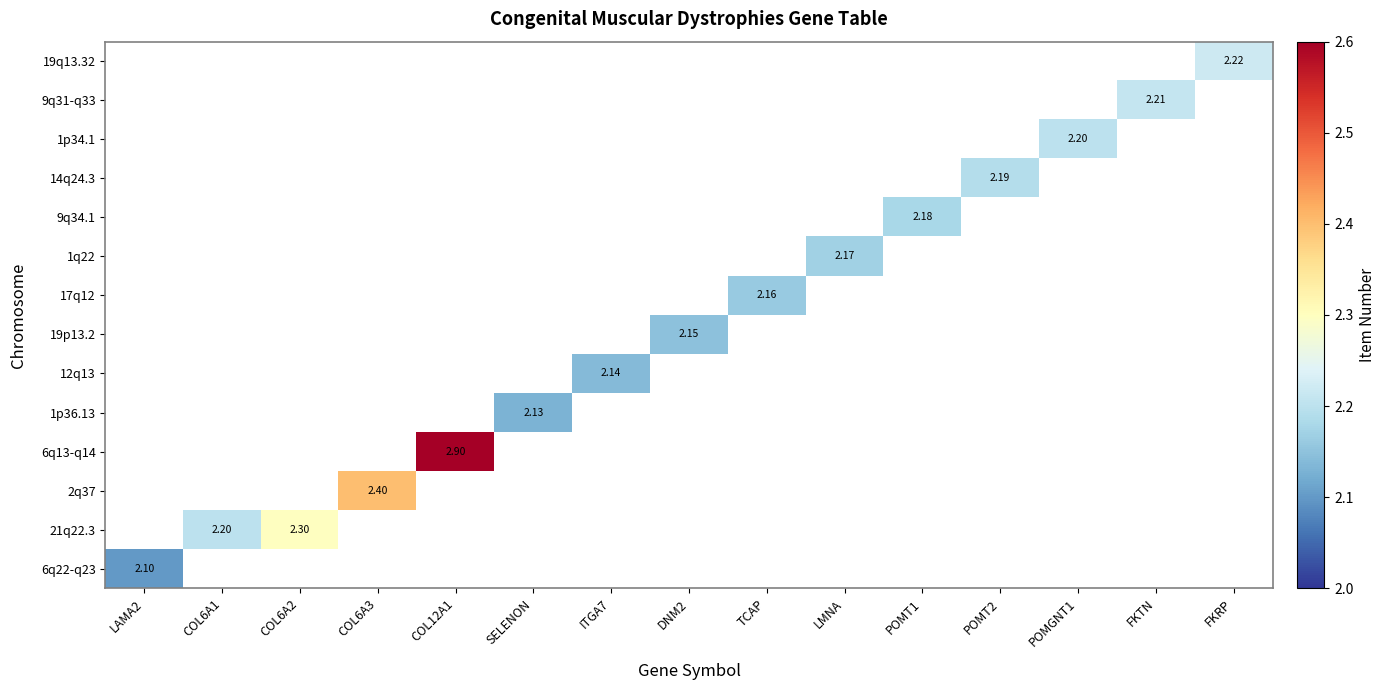

Which has a higher value, LAMA2 or FKRP?

FKRP